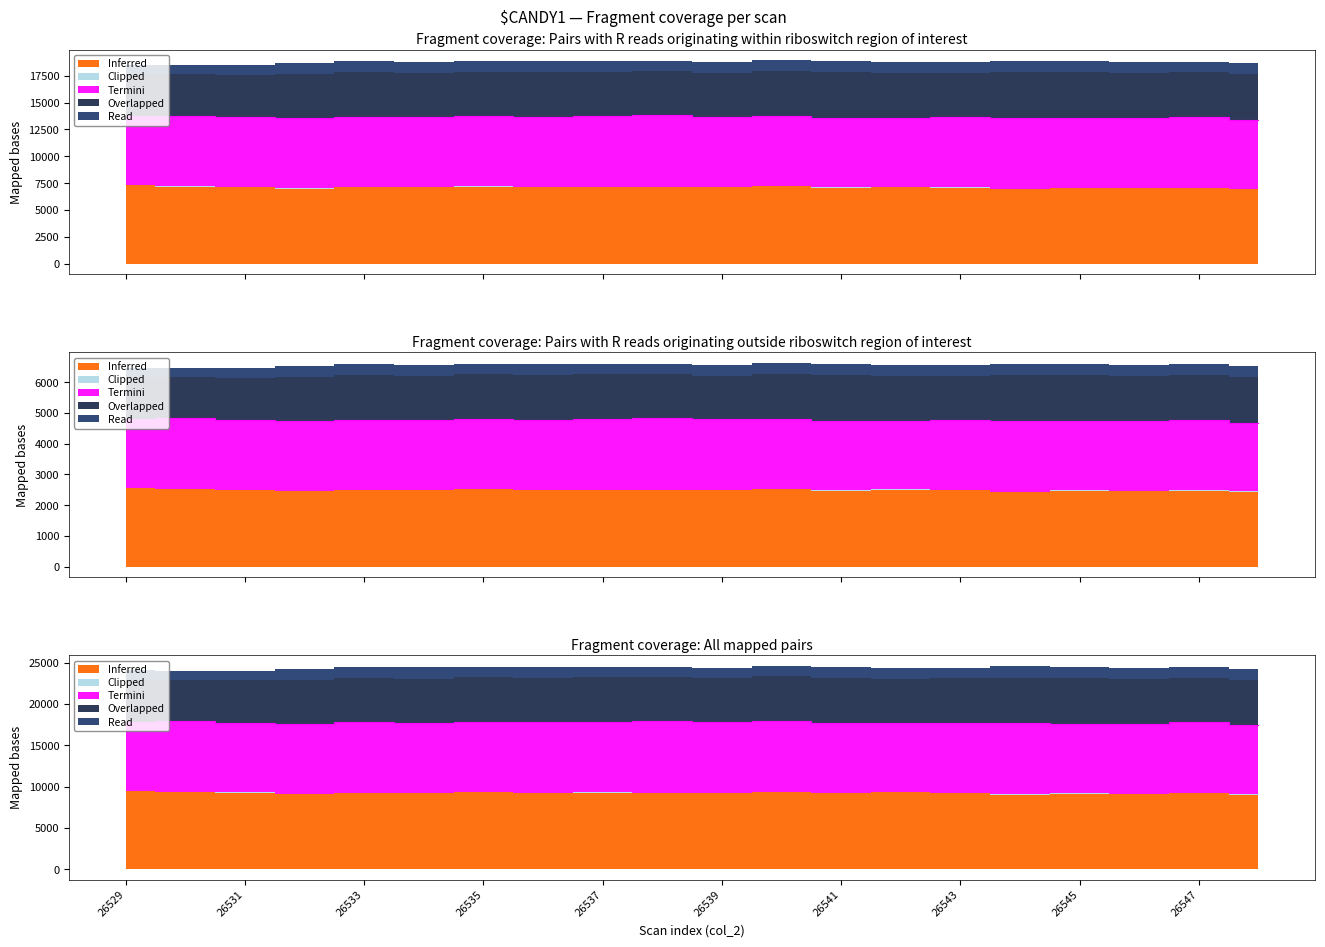

List the labels in order of Inferred value, smallest first.

26544, 26548, 26532, 26546, 26545, 26547, 26541, 26543, 26538, 26533, 26534, 26539, 26536, 26537, 26531, 26542, 26530, 26535, 26540, 26529